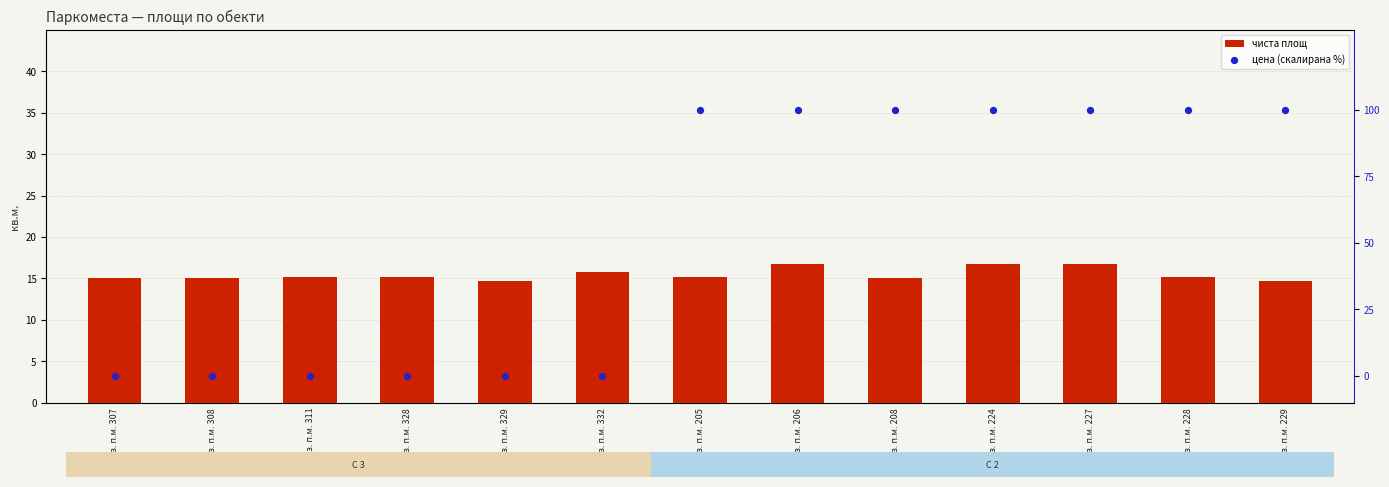

Which series reaches the maximum Y coordinate?

цена (скалирана %)